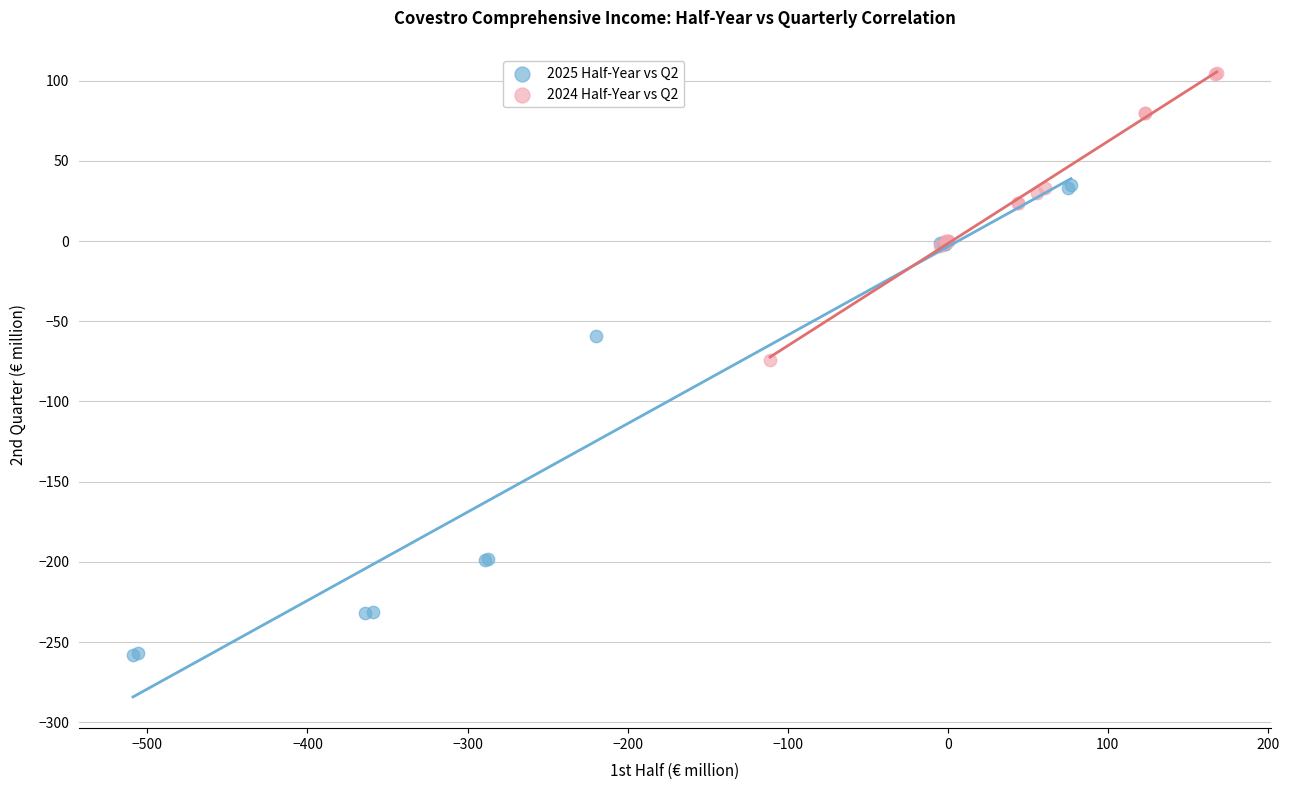

Which series contains the lowest Y value?

2025 Half-Year vs Q2